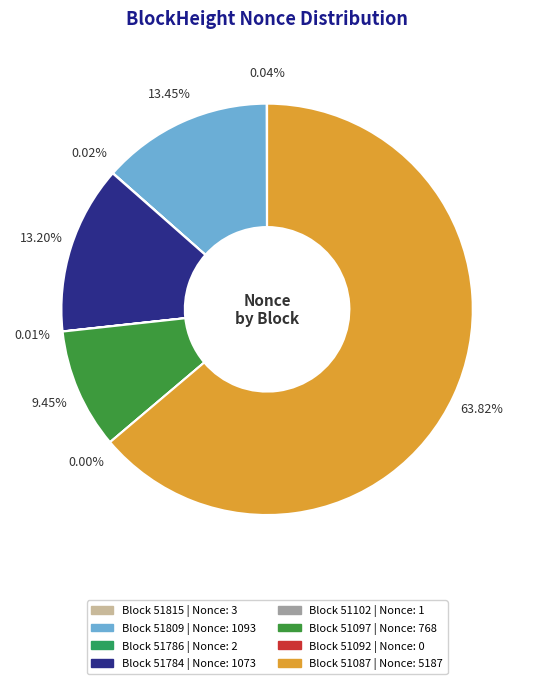

Count the number of slices in the pie.

8